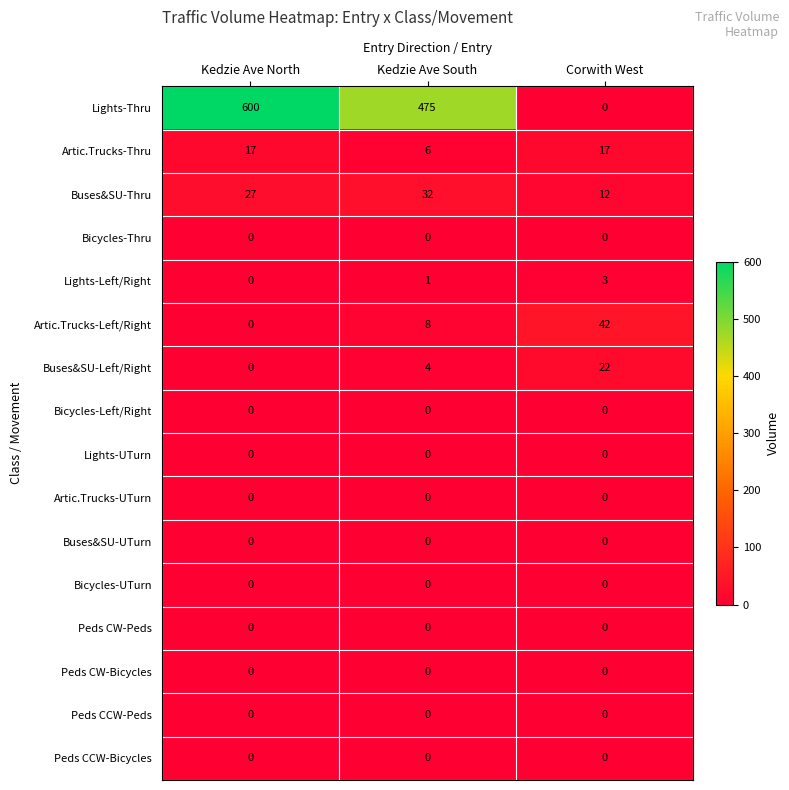

Which series has the largest range (max minus min)?

Lights-Thru